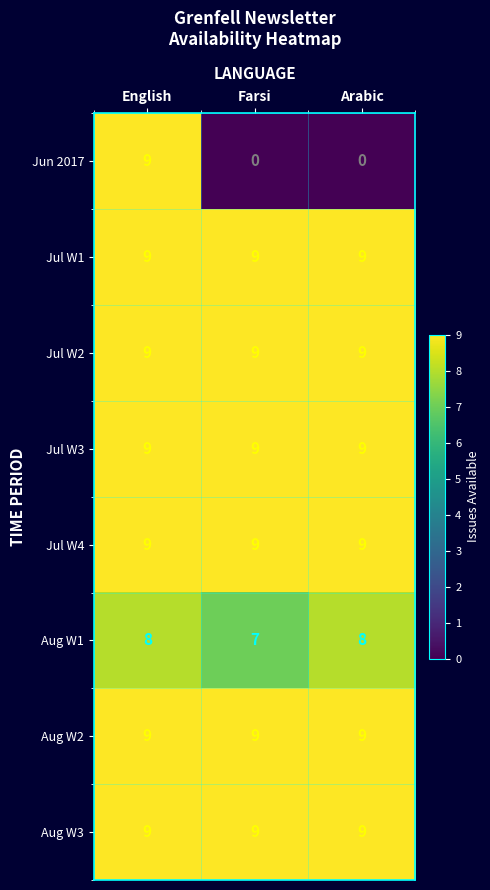

At which category is the sum across all series the highest?

English